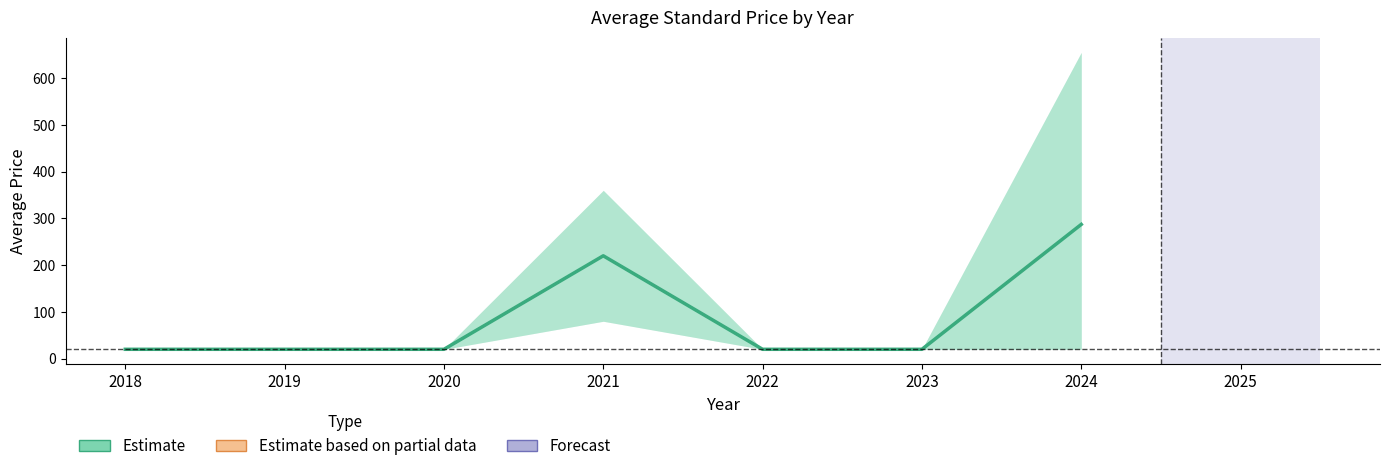

Reading left to right, extract all data points from this chart.

Avg Price (PDF): 2018=20.0	2019=20.0	2020=20.0	2021=220.0	2022=20.0	2023=20.0	2024=287.1
Avg Price (PRINT): 2018=20.0	2019=20.0	2020=20.0	2021=220.0	2022=20.0	2023=20.0	2024=287.1